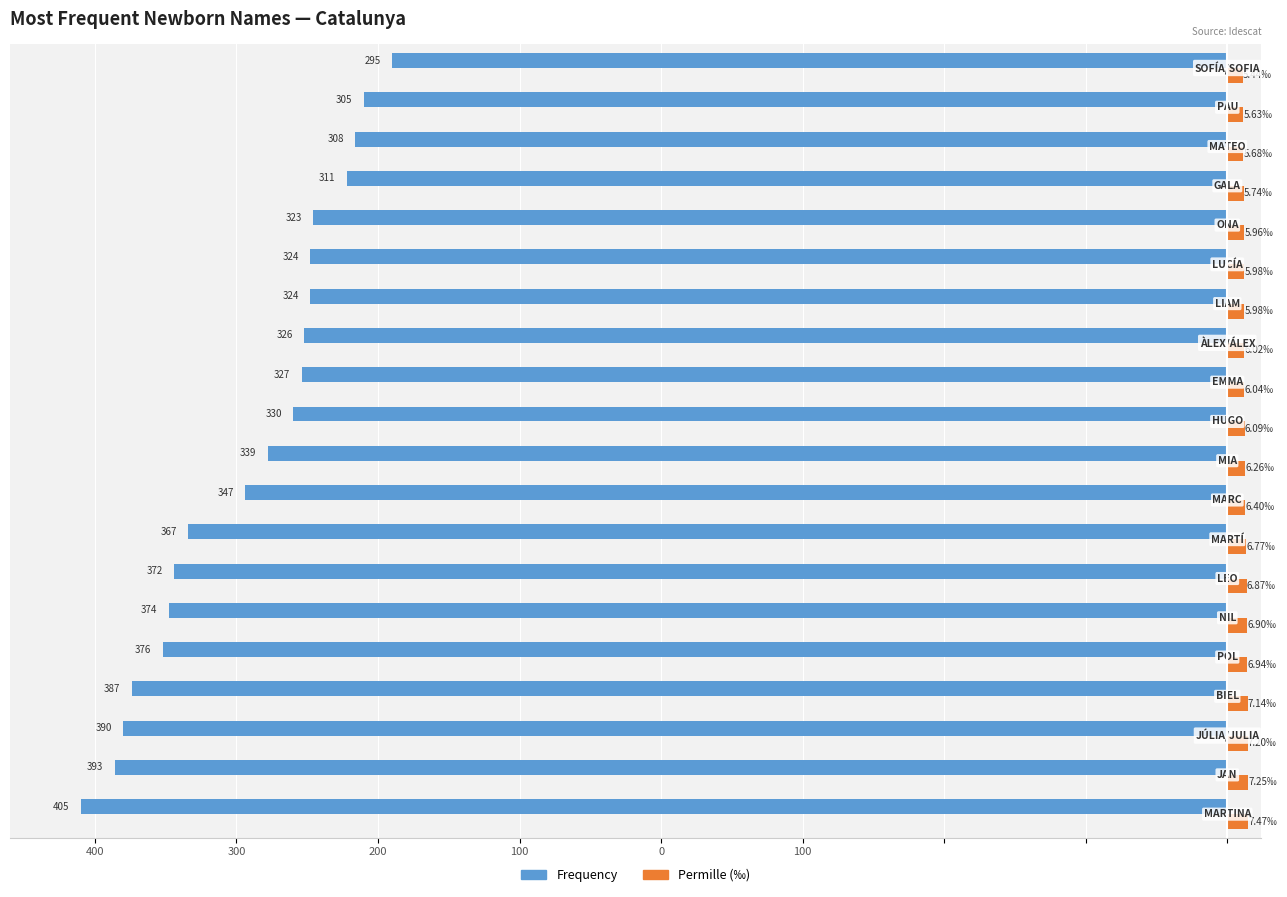

What are all the series names shown in the legend?

Frequency, Permille (‰)